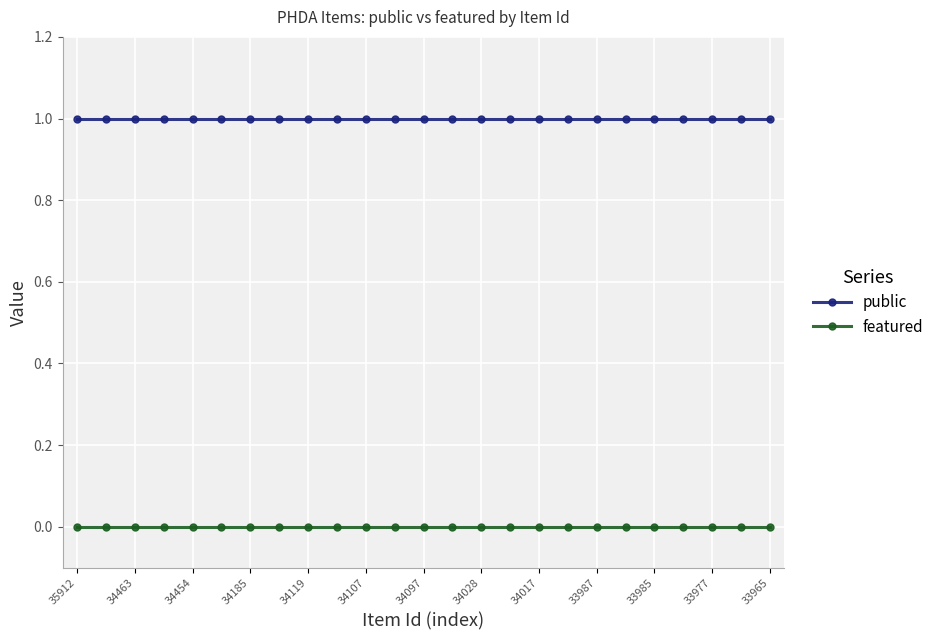

Rank the series by their average value, from lowest to highest.

featured, public